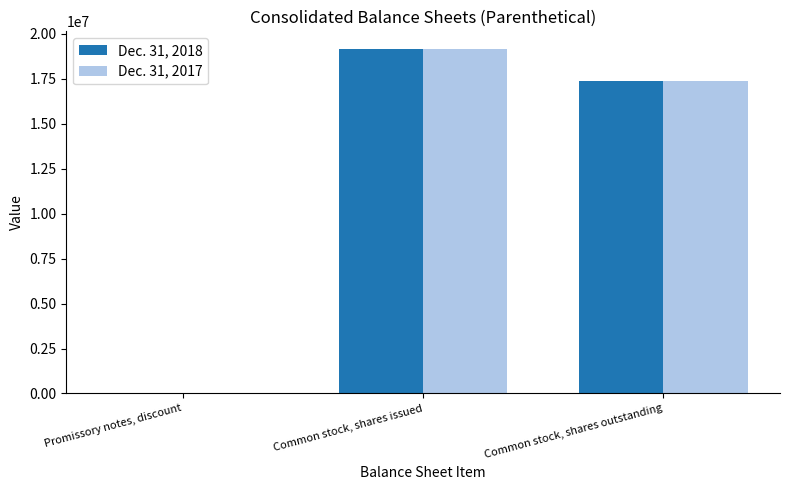

Reading left to right, what are all the values shown in this chart?

Dec. 31, 2018: 0	19180063	17403527
Dec. 31, 2017: 30090	19180063	17403527